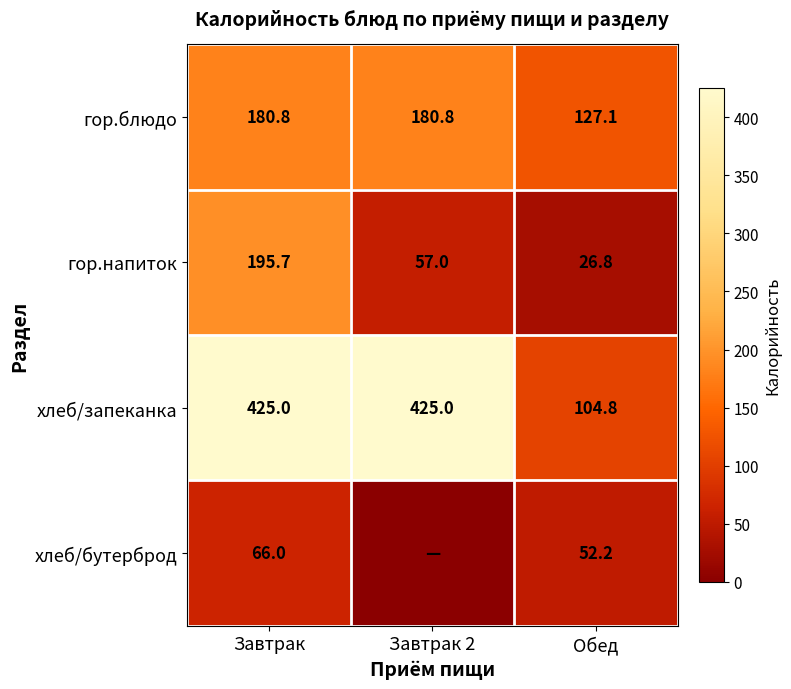

At how many categories does at least one series exceed 412?

2